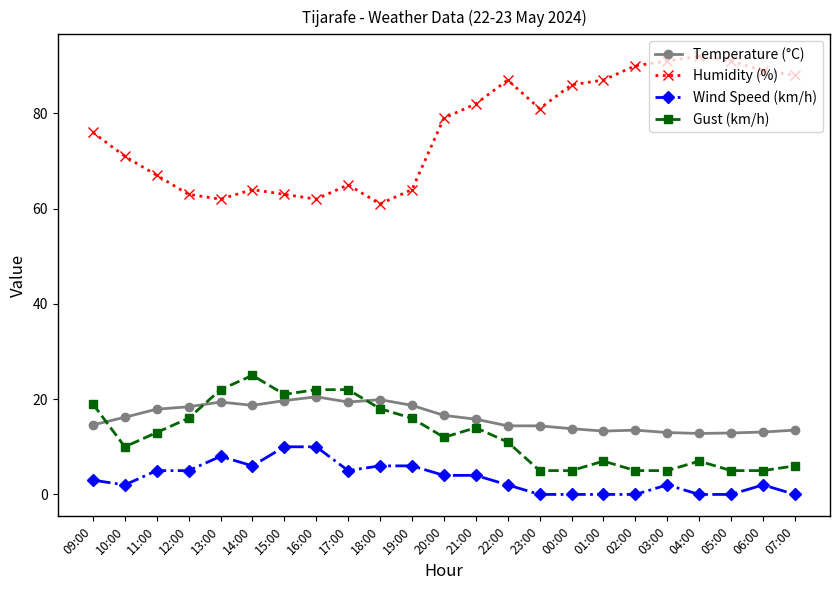

What is the label of the 5th point from the right?

03:00